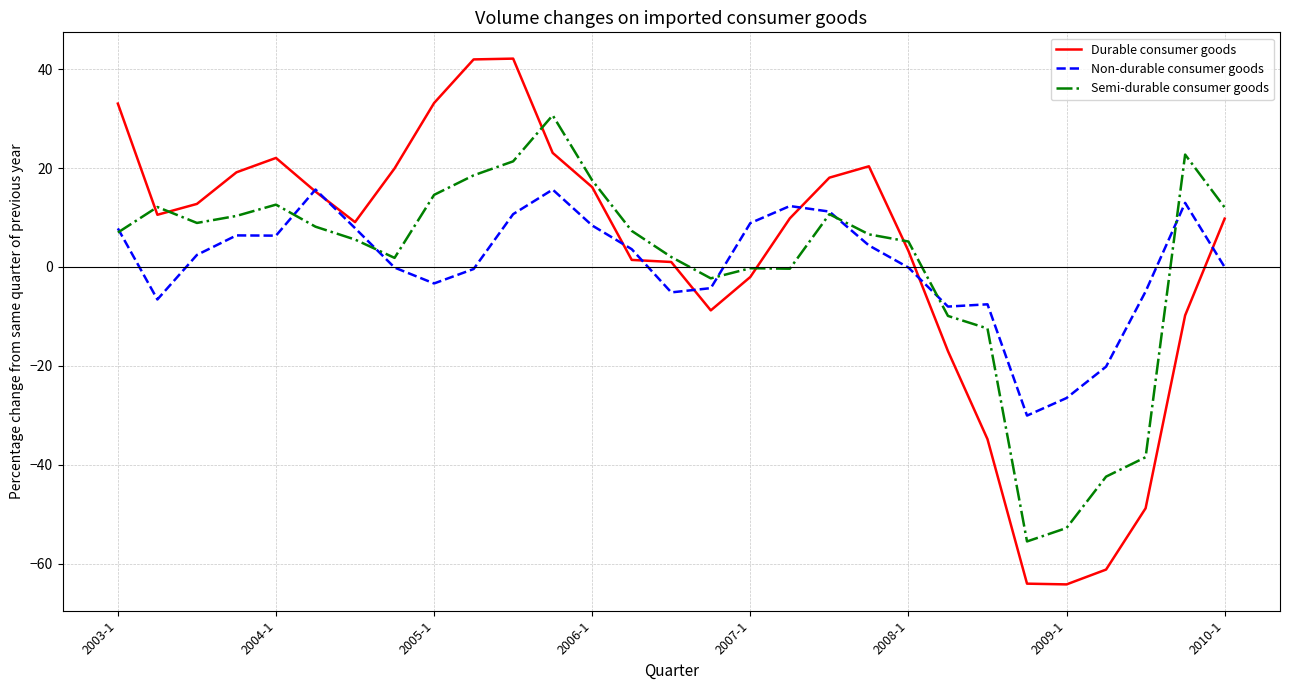

What is the minimum value shown in the chart?

-64.2